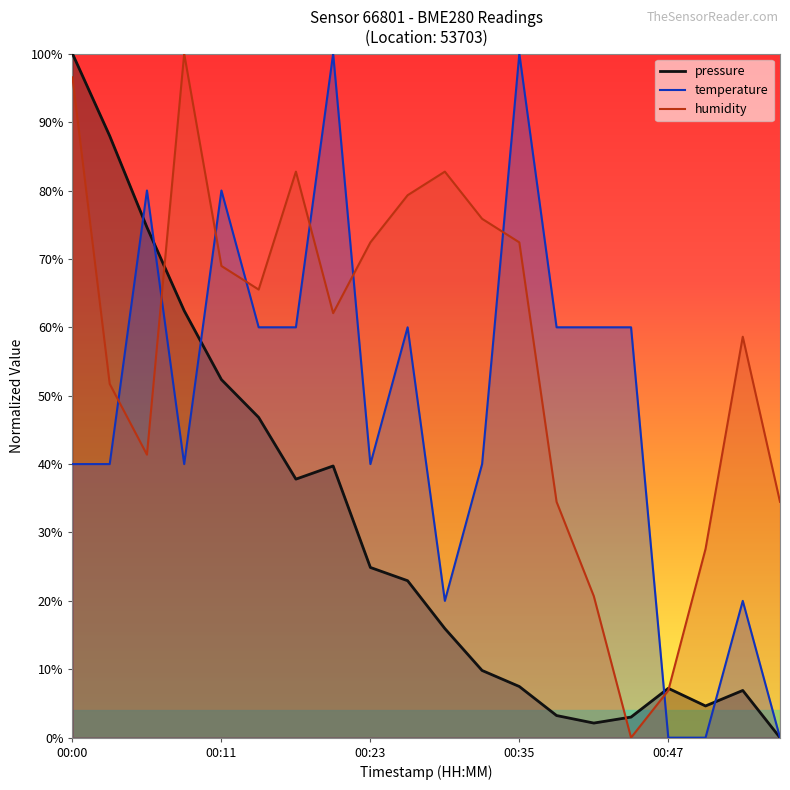

Where does the temperature series first go above 59?

00:06